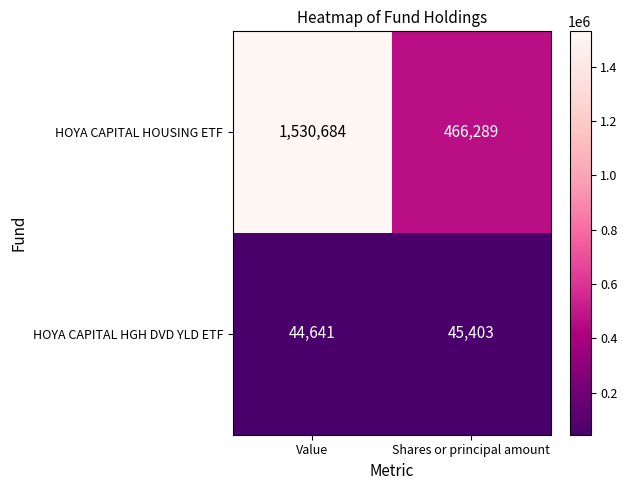

Count the number of categories in the chart.

2